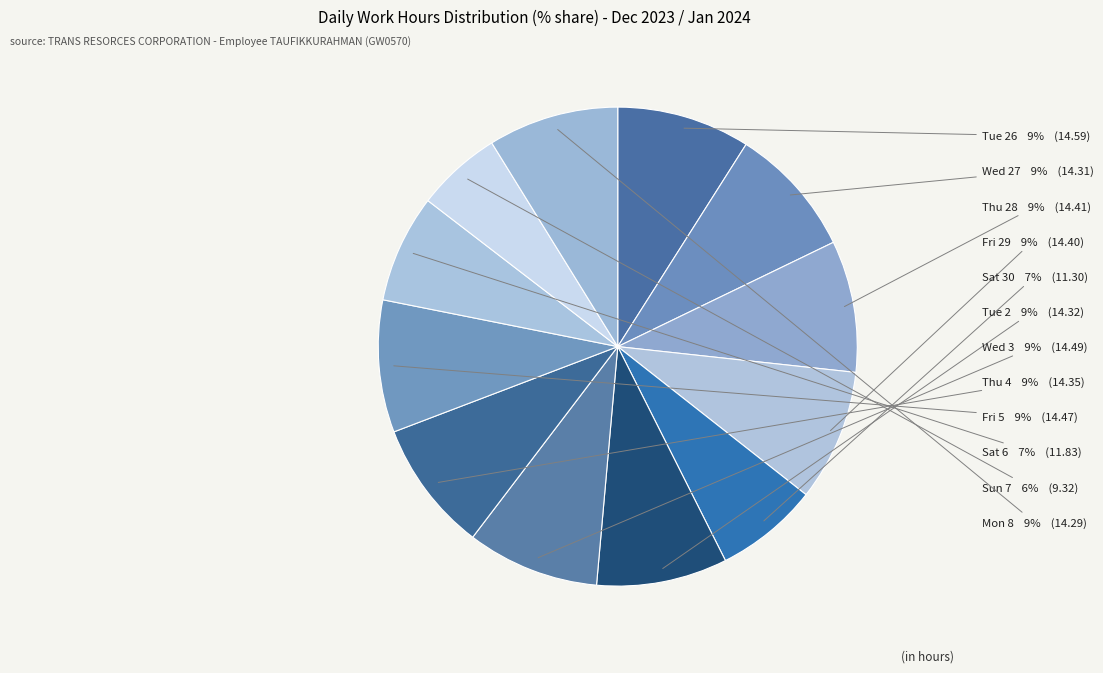

Is it true that Sun 7 is 16% of the pie?

False